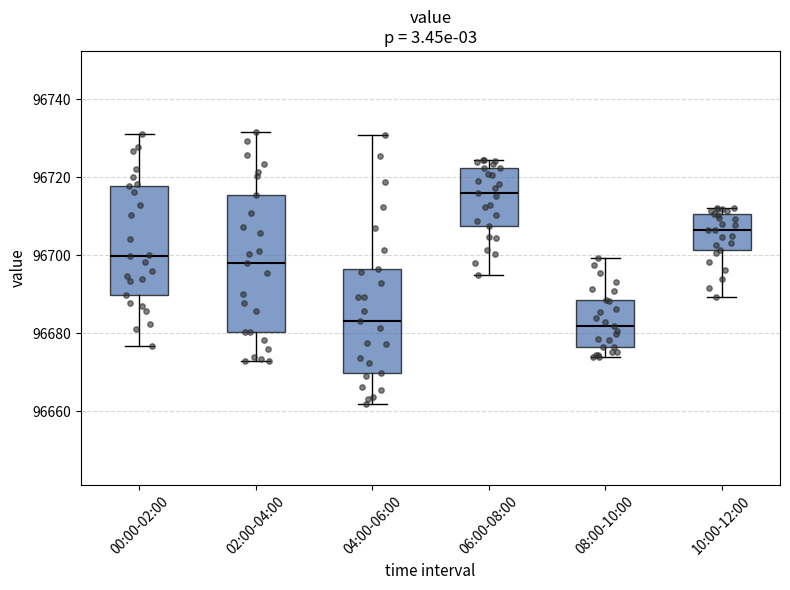

Reading left to right, transcribe this box plot: for each box, give where its median line is, the range the box spans, and where its two whiskers end, as read against the y-axis. The values are not printed on the chart, so give them approximately, as read against the axis.

00:00-02:00: median 96700, box 96690 to 96718, whiskers 96676 to 96732
02:00-04:00: median 96698, box 96680 to 96716, whiskers 96672 to 96732
04:00-06:00: median 96684, box 96670 to 96696, whiskers 96662 to 96730
06:00-08:00: median 96716, box 96708 to 96722, whiskers 96694 to 96724
08:00-10:00: median 96682, box 96676 to 96688, whiskers 96674 to 96700
10:00-12:00: median 96706, box 96702 to 96710, whiskers 96690 to 96712